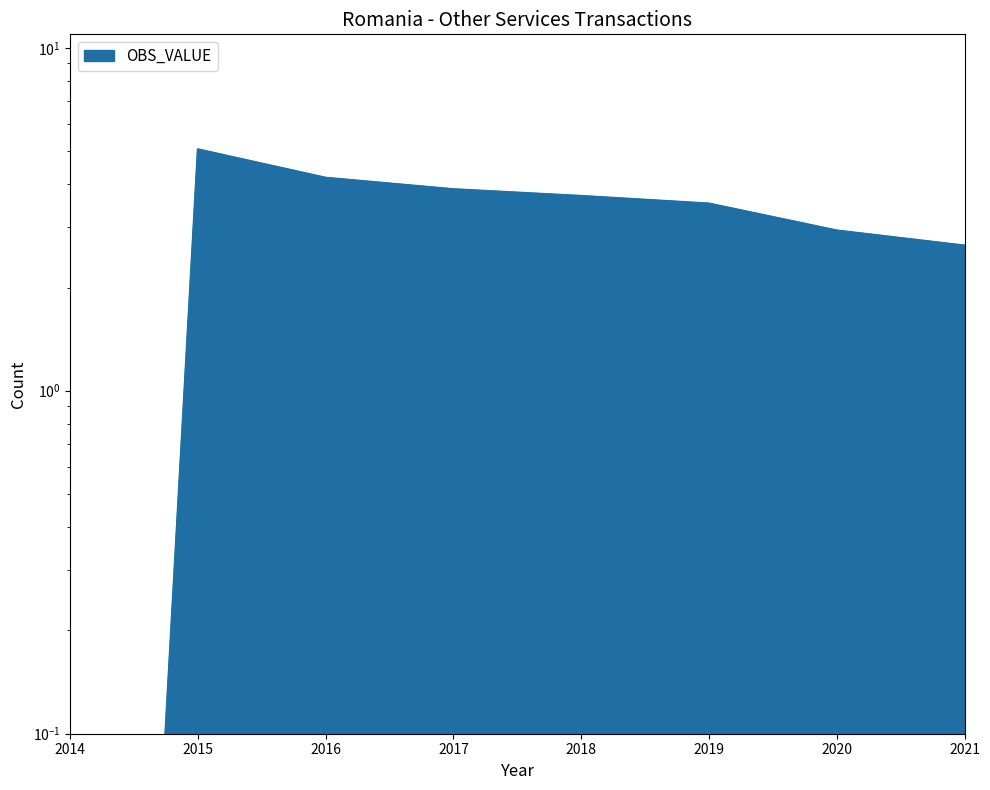

Which category has the lowest value across all series?

2014